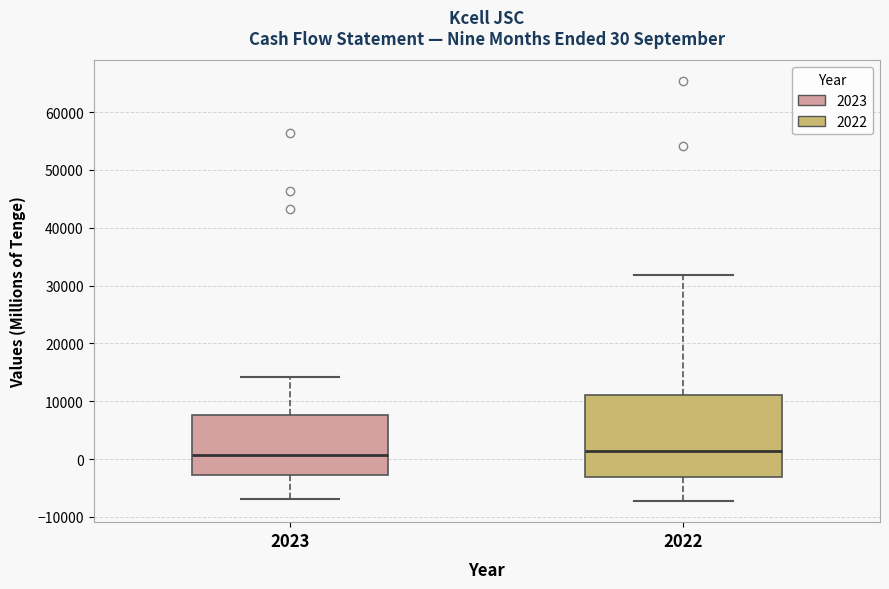

Which box is the tallest, from its lower edge to its upper edge?

2022